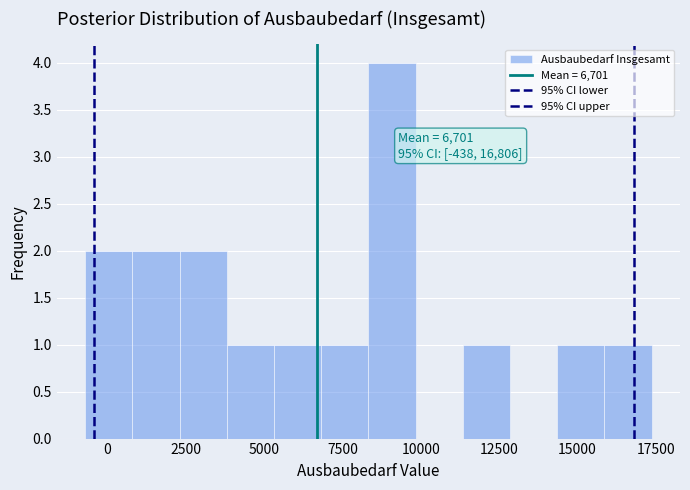

Around what value on the x-axis is the tallest bar? Give the approximate position of its centre, as read against the axis.

9000